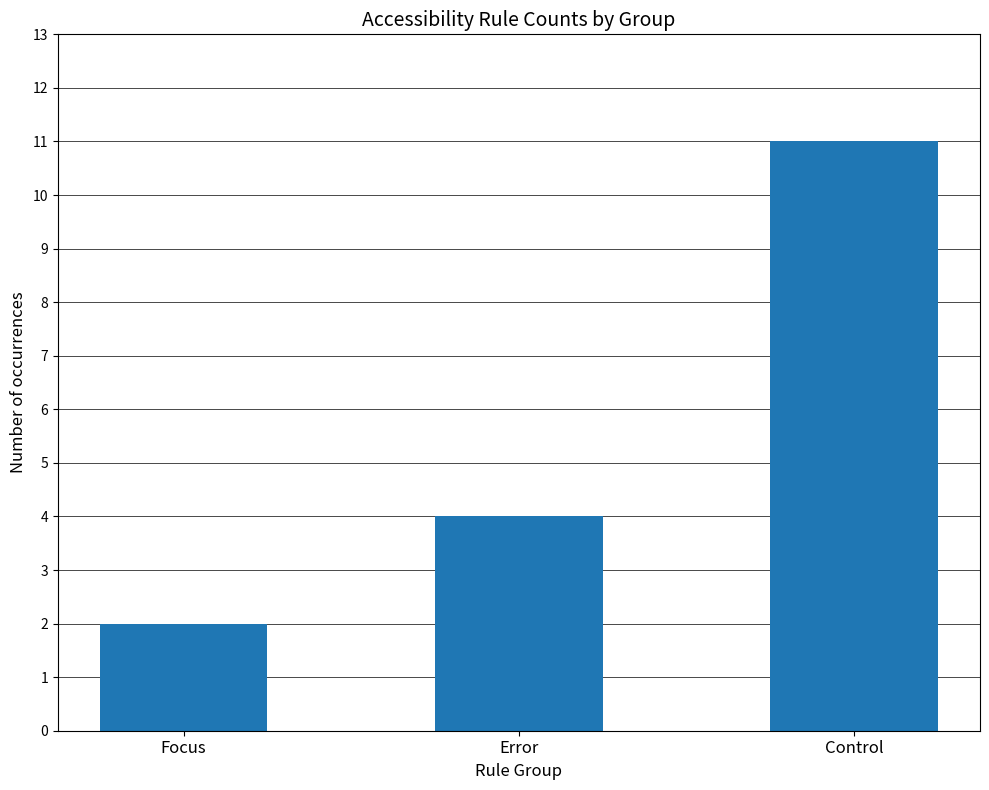

Rank the categories by value from highest to lowest.

Control, Error, Focus